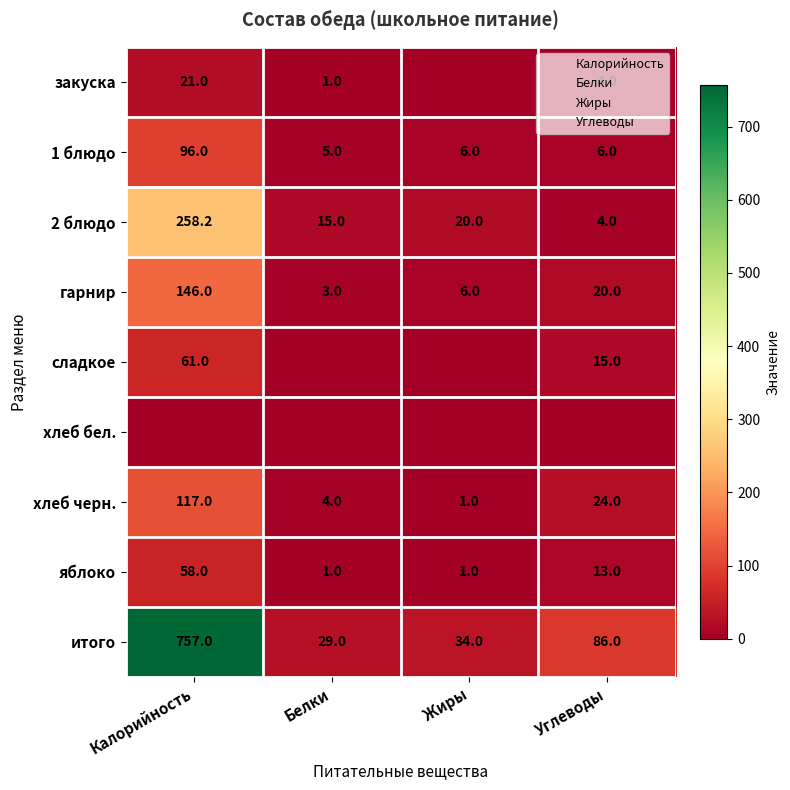

What is the average value of the 2 блюдо series?

74.3